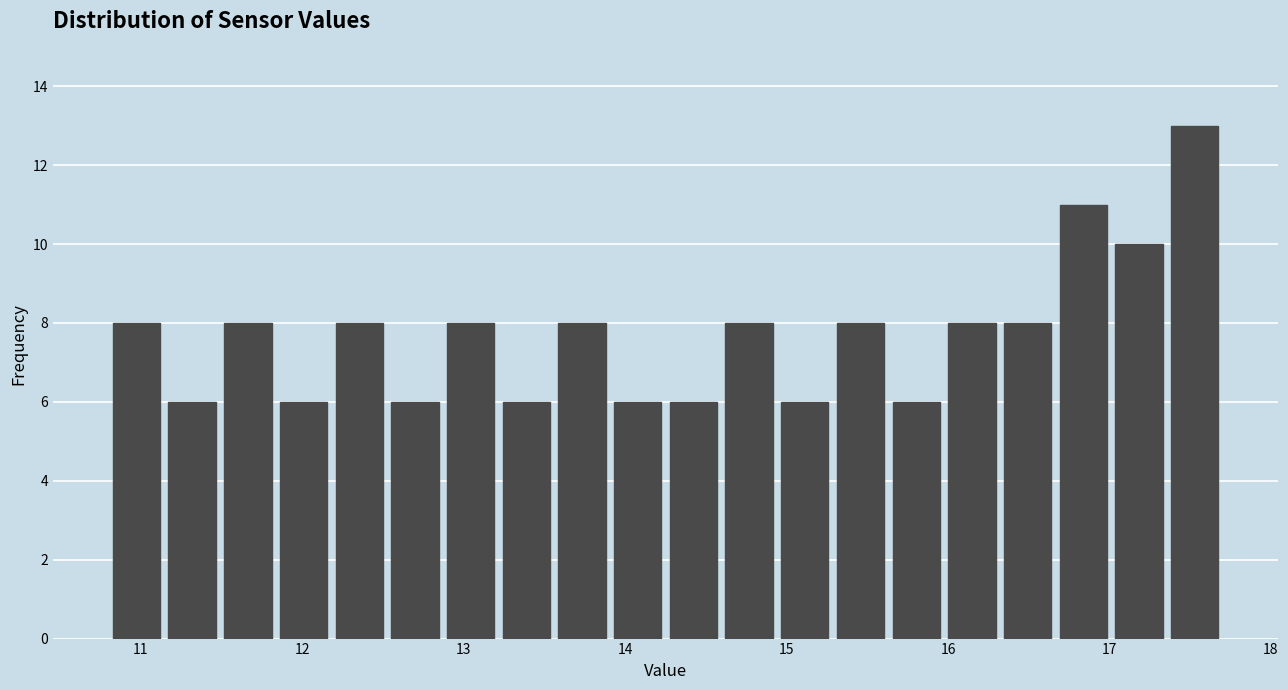

Around what value on the x-axis is the tallest bar? Give the approximate position of its centre, as read against the axis.

17.5